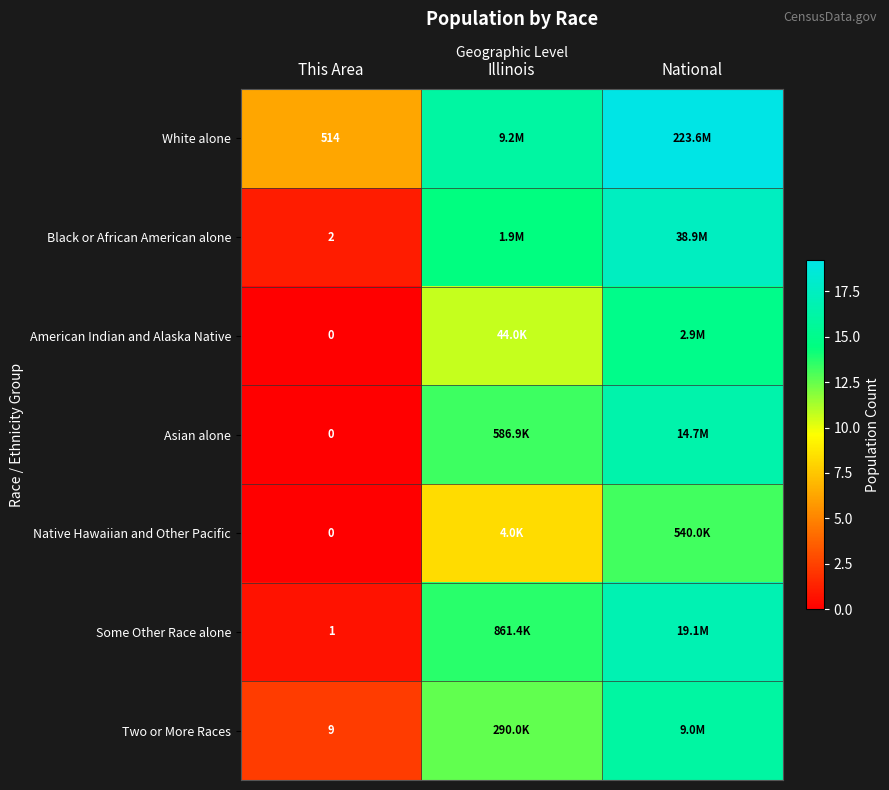

True or false: White alone has a value of 19.2 at National.

True